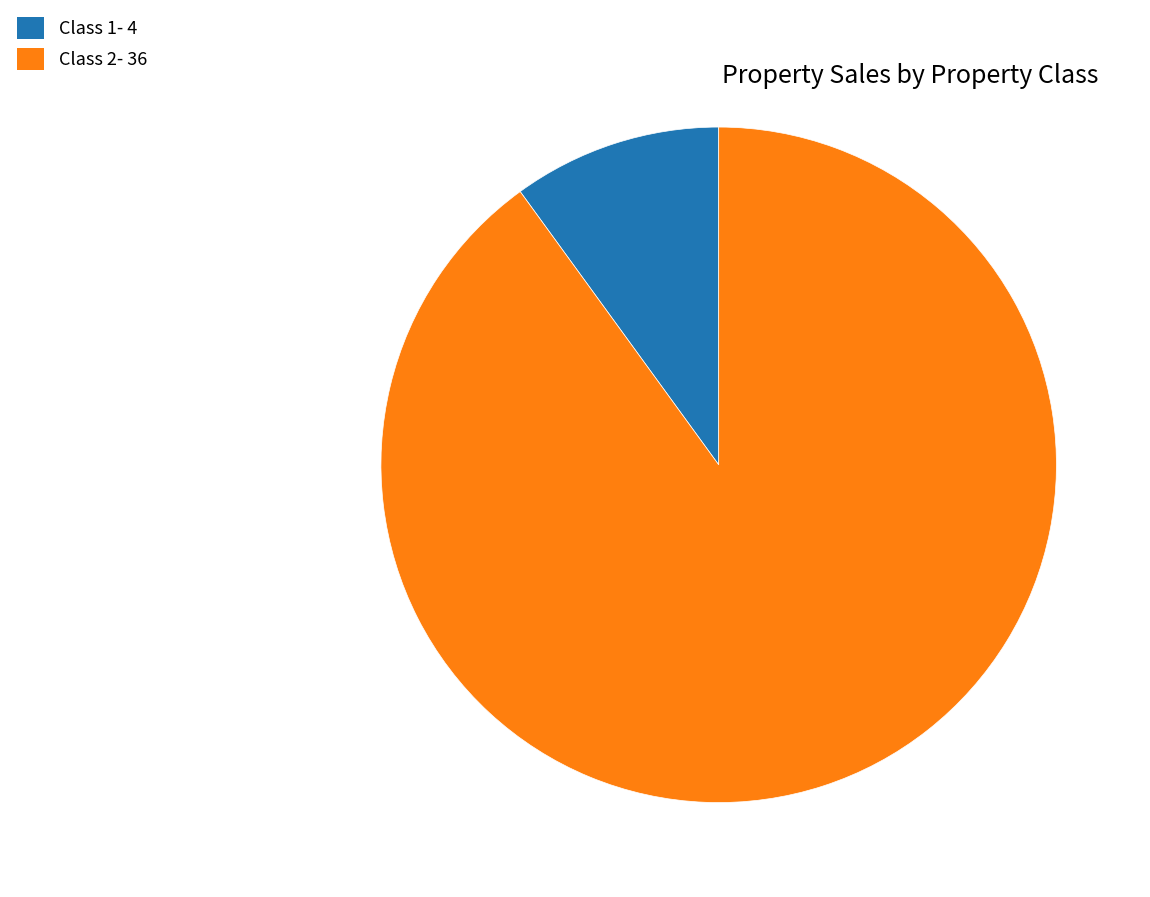

Rank the categories by value from highest to lowest.

Class 2, Class 1